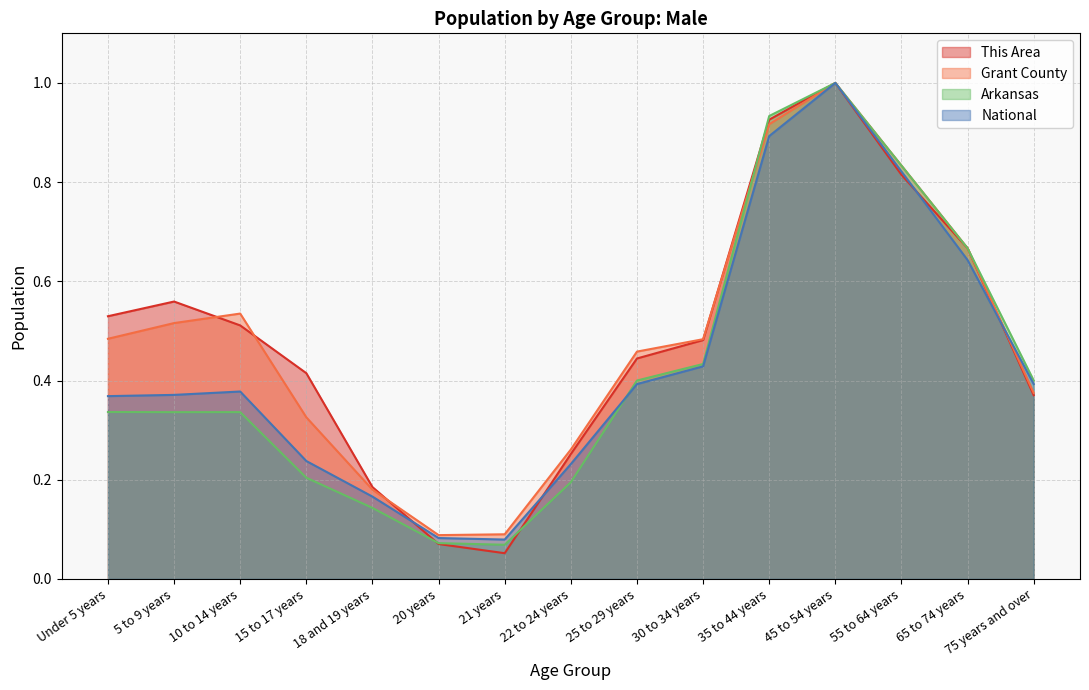

True or false: This Area and Arkansas intersect in this chart.

True